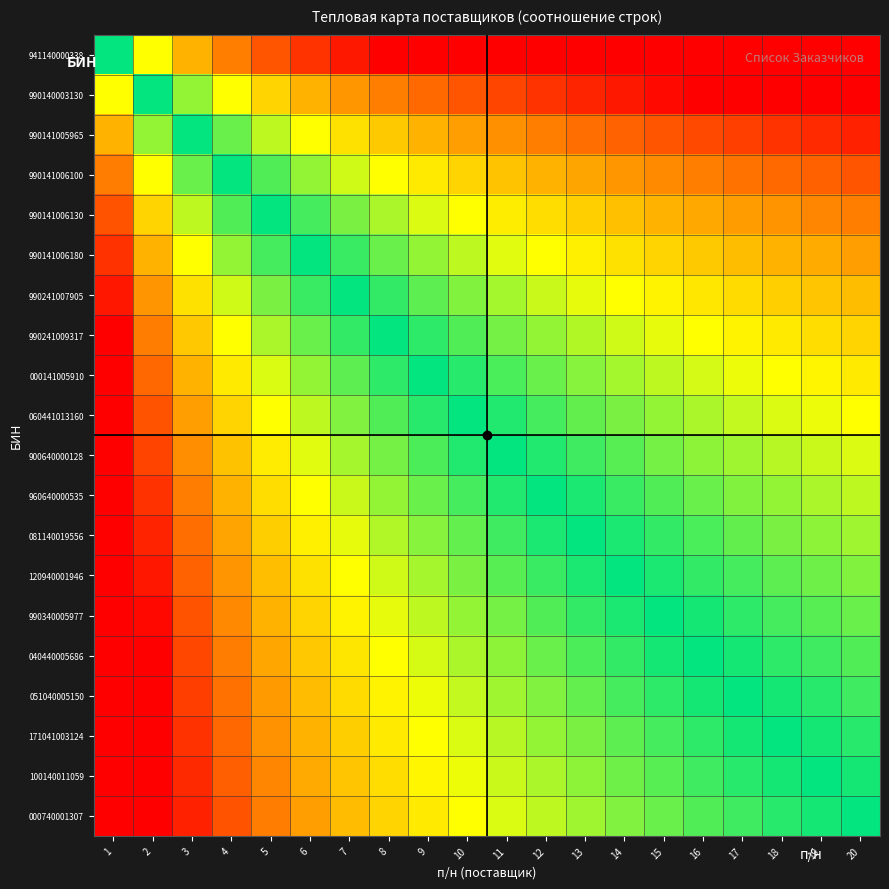

At which category is the sum across all series the highest?

1